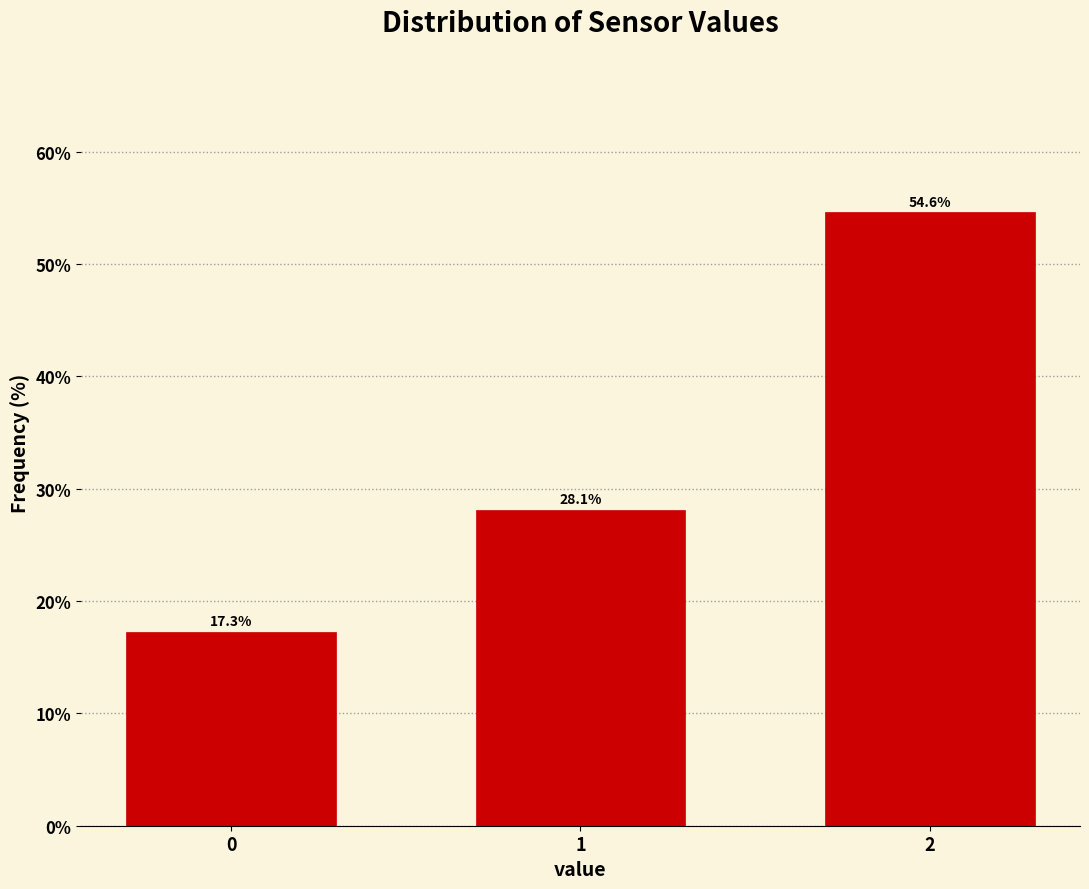

Reading left to right, list all the values displayed in this chart.

0=17.3	1=28.1	2=54.6